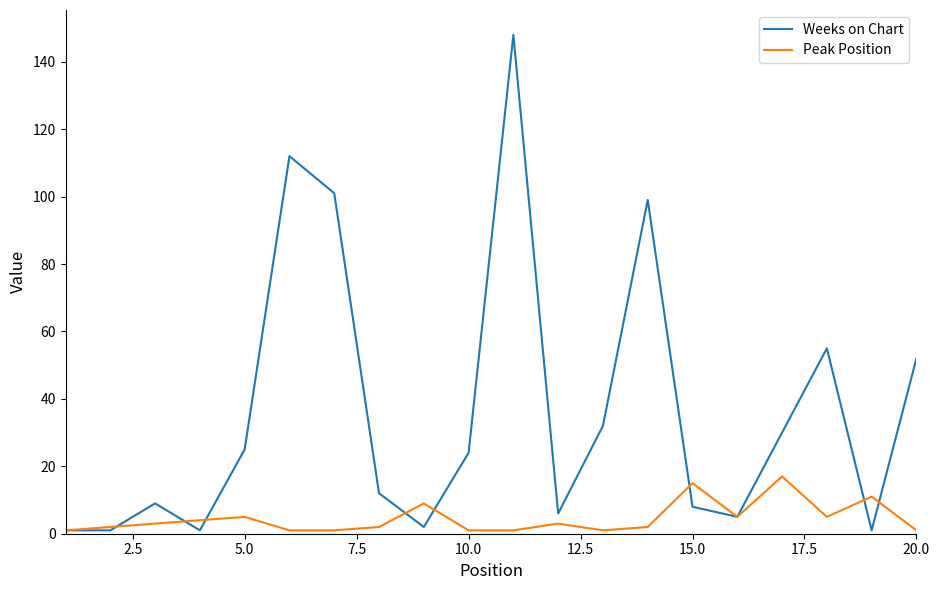

Which series has the widest spread of values?

Weeks on Chart